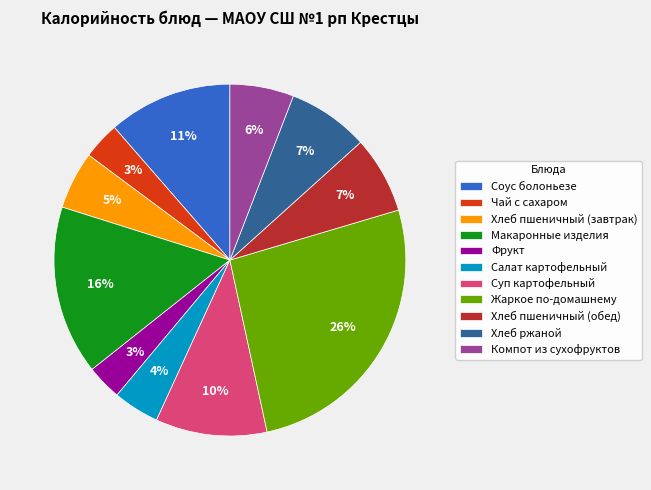

True or false: Чай с сахаром accounts for 3% of the total.

True